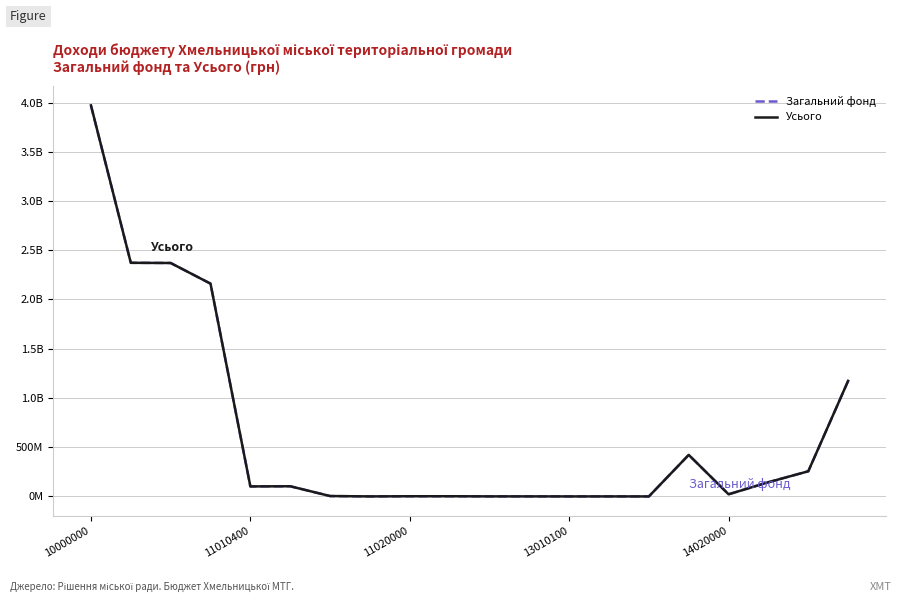

Does the chart display data point markers on the line(s)?

No